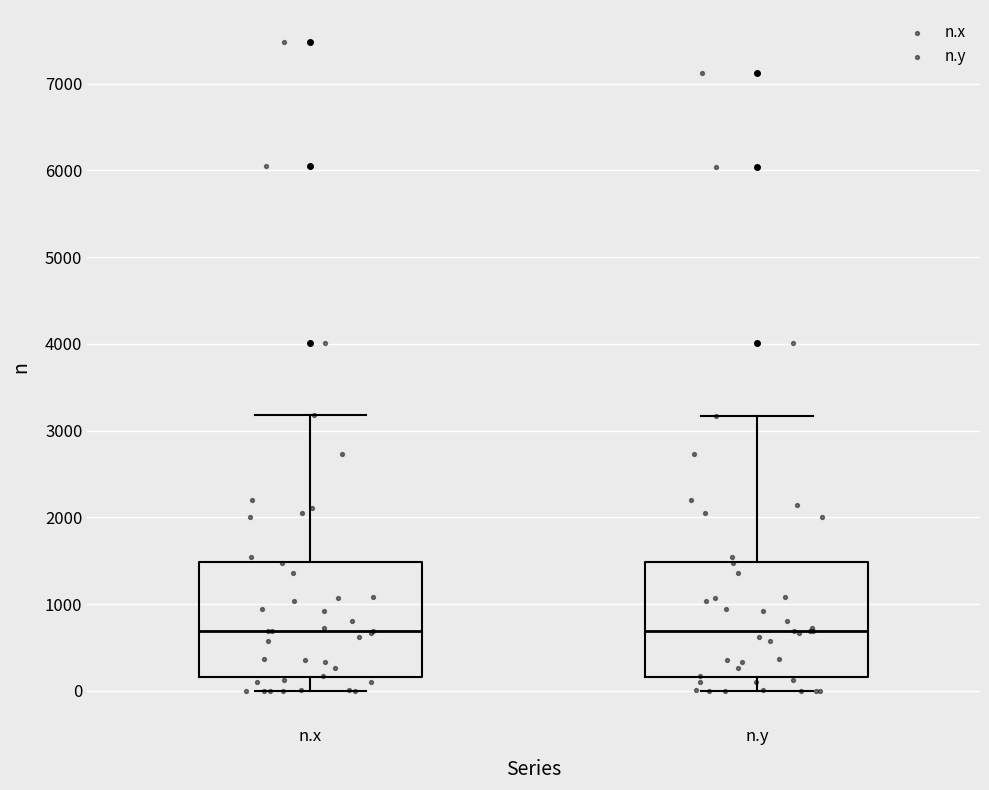

Reading left to right, read every box against the y-axis: the position of its median line, the range the box covers, and the ends of its whiskers. The values are not printed on the chart, so give them approximately, as read against the axis.

n.x: median 700, box 200 to 1500, whiskers 0 to 3200
n.y: median 700, box 200 to 1500, whiskers 0 to 3200